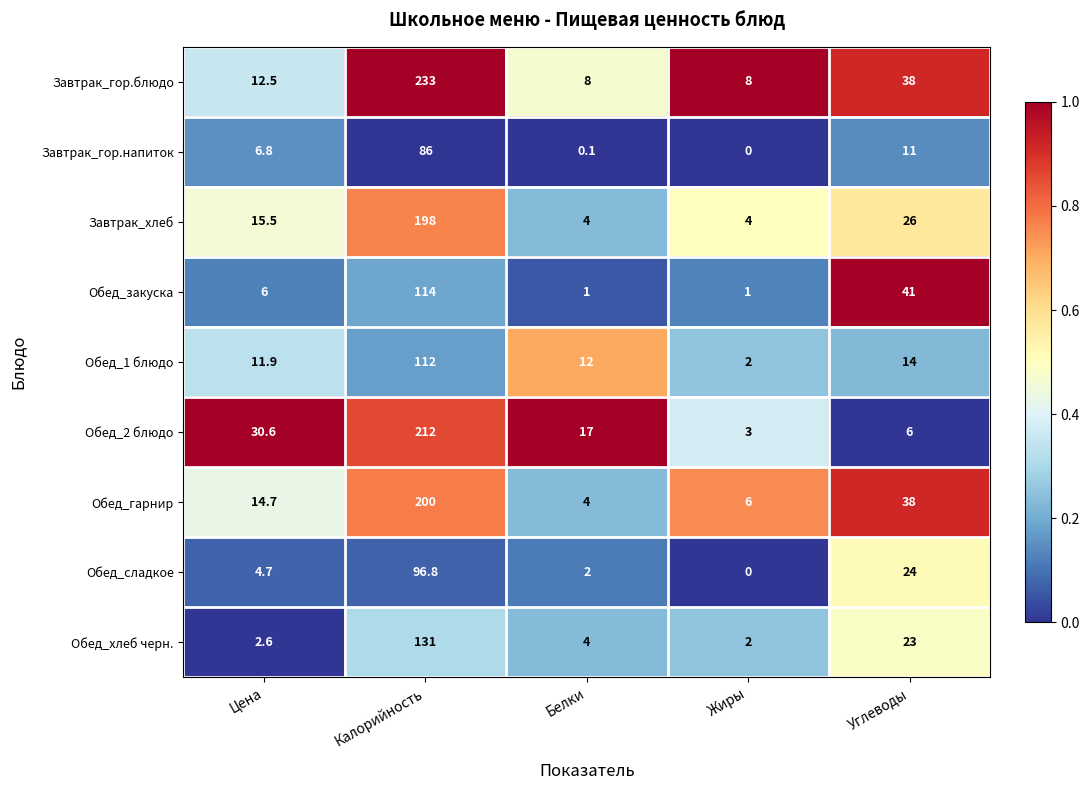

What is the greatest value displayed?

233.0